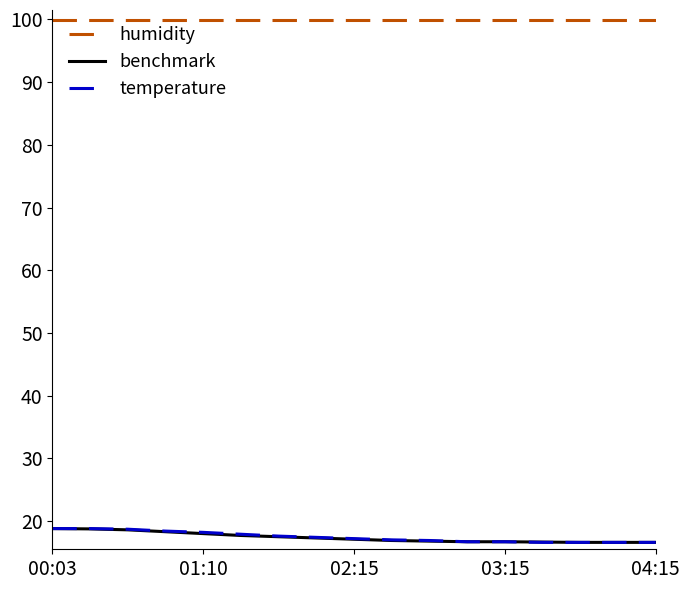

What are all the series names shown in the legend?

humidity, benchmark, temperature